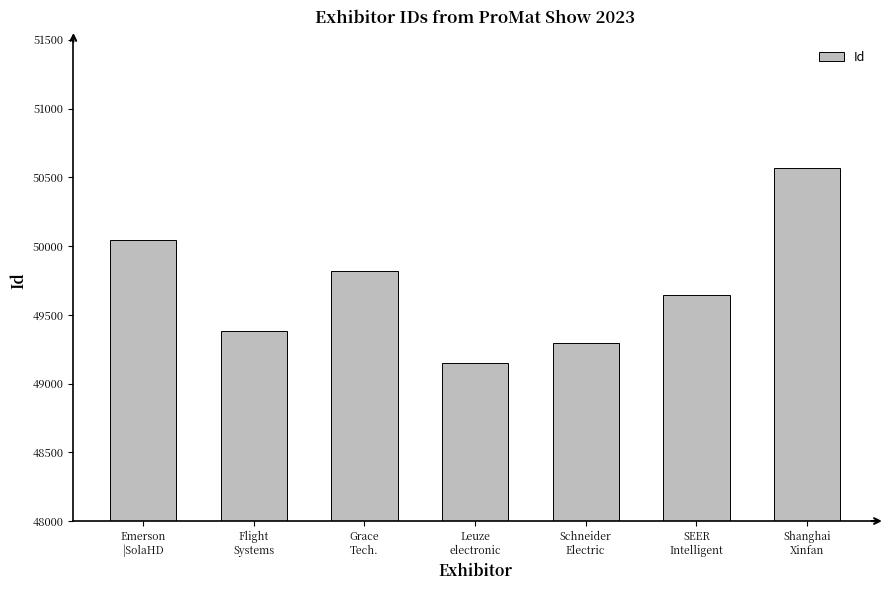

Are the bars grouped side by side (vs. stacked)?

No